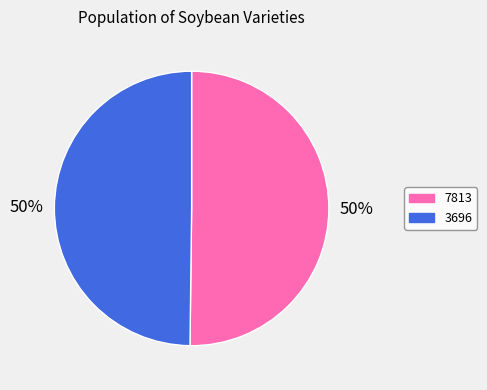

The 7813 slice represents 59% of the pie. True or false?

False